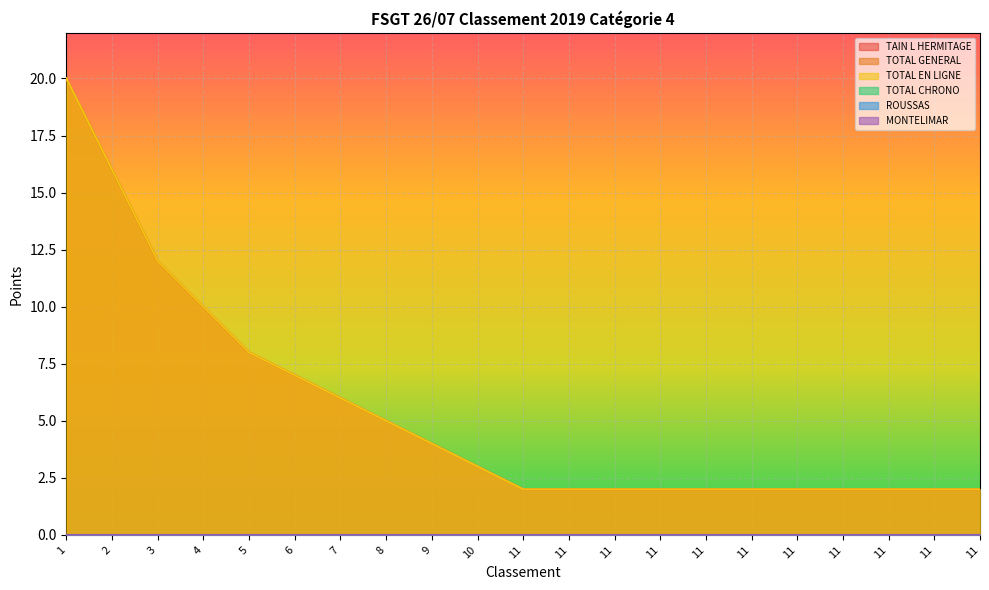

Which series has the widest spread of values?

TAIN L HERMITAGE